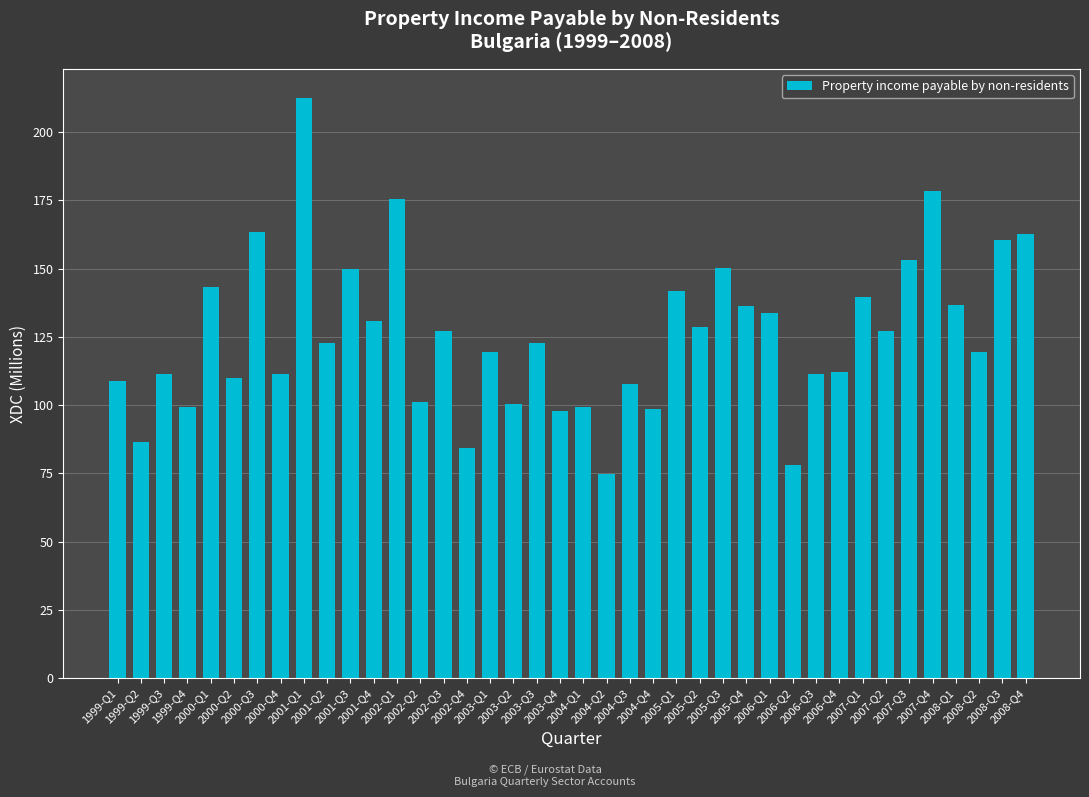

What is the value of the 39th bar from the left?

160.4